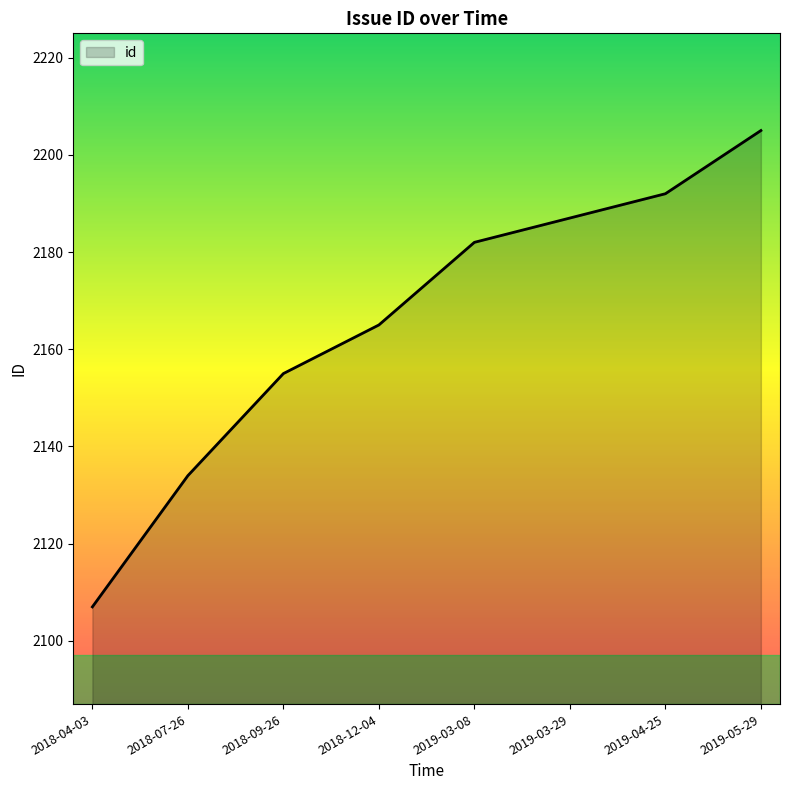

What position from the right is 2019-03-08?

4